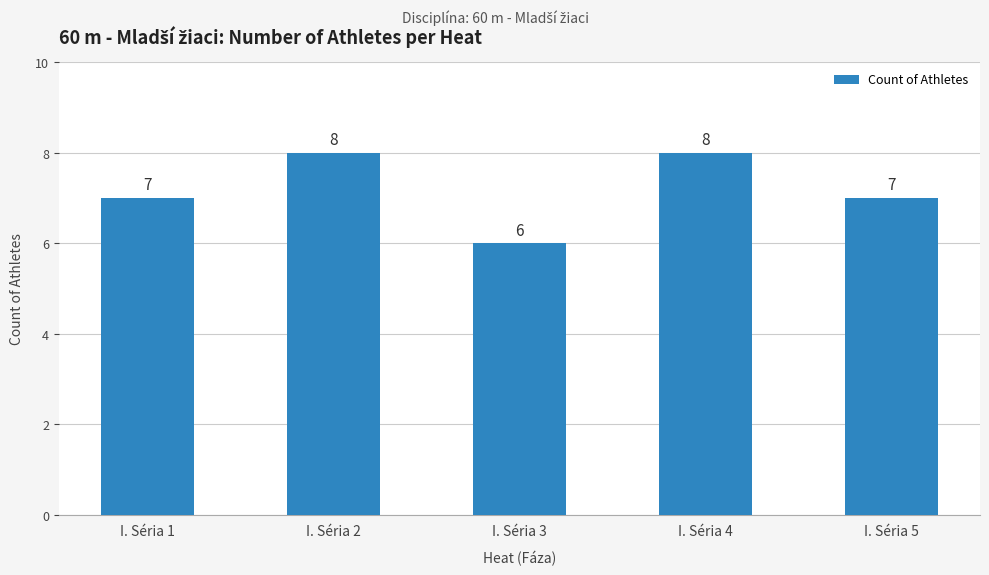

What is the value of the 3rd bar from the left?

6